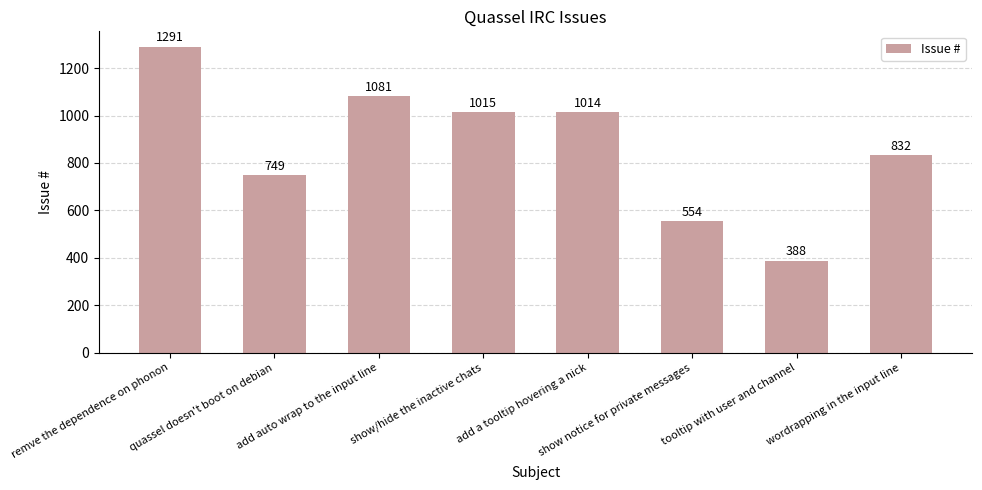

Reading left to right, extract all data points from this chart.

1291	749	1081	1015	1014	554	388	832